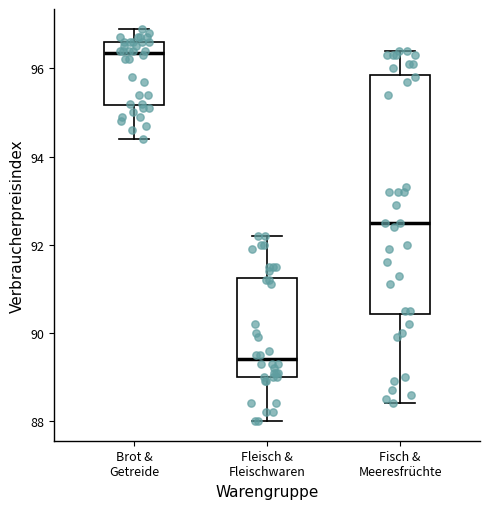

Which box has the highest median line?

Brot & Getreide